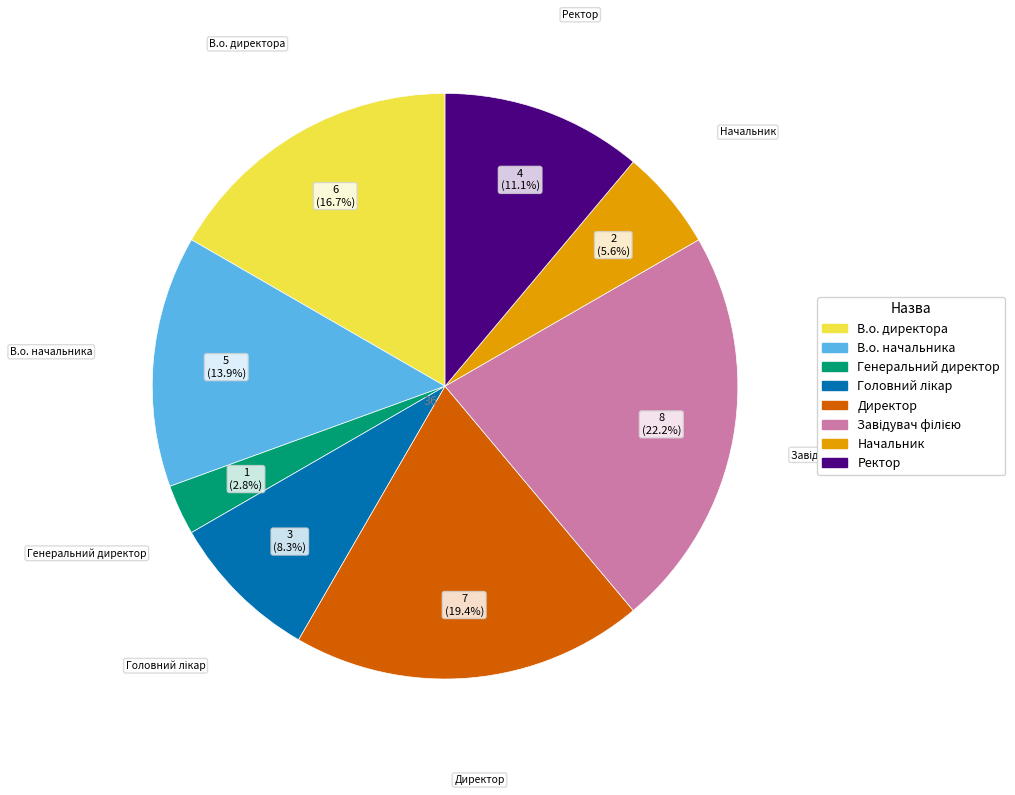

How many segments does this pie chart have?

8